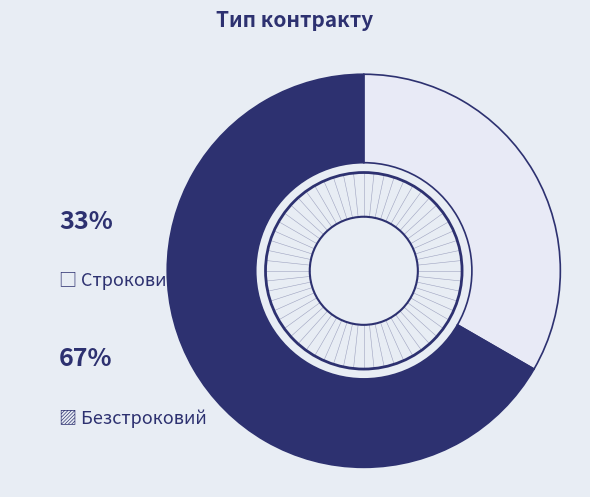

Count the number of slices in the pie.

2